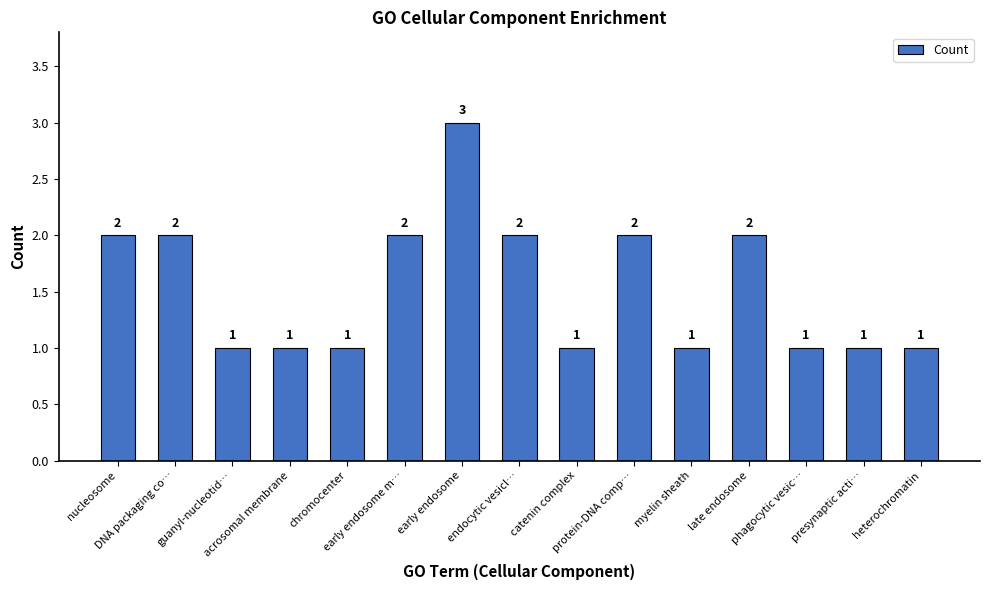

The value at late endosome is 1. True or false?

False